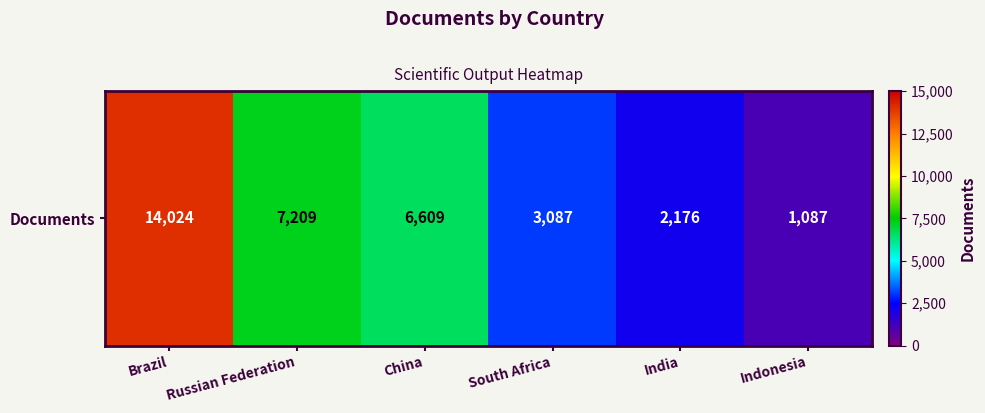

What is the difference between the values at Indonesia and India?

1089